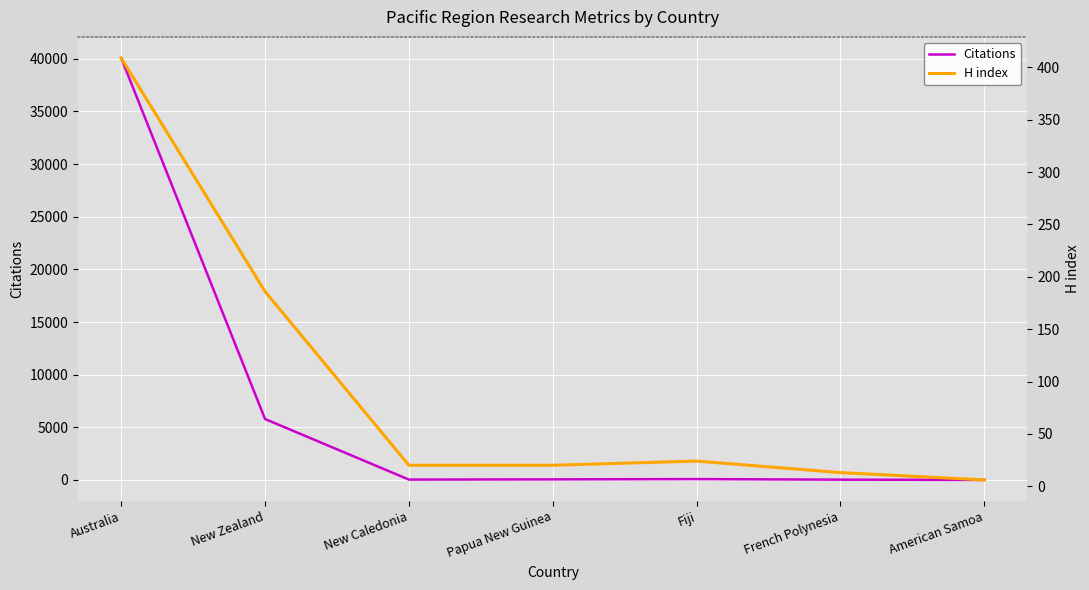

In Citations, how many points are lower than both neighbors (excluding endpoints)?

1